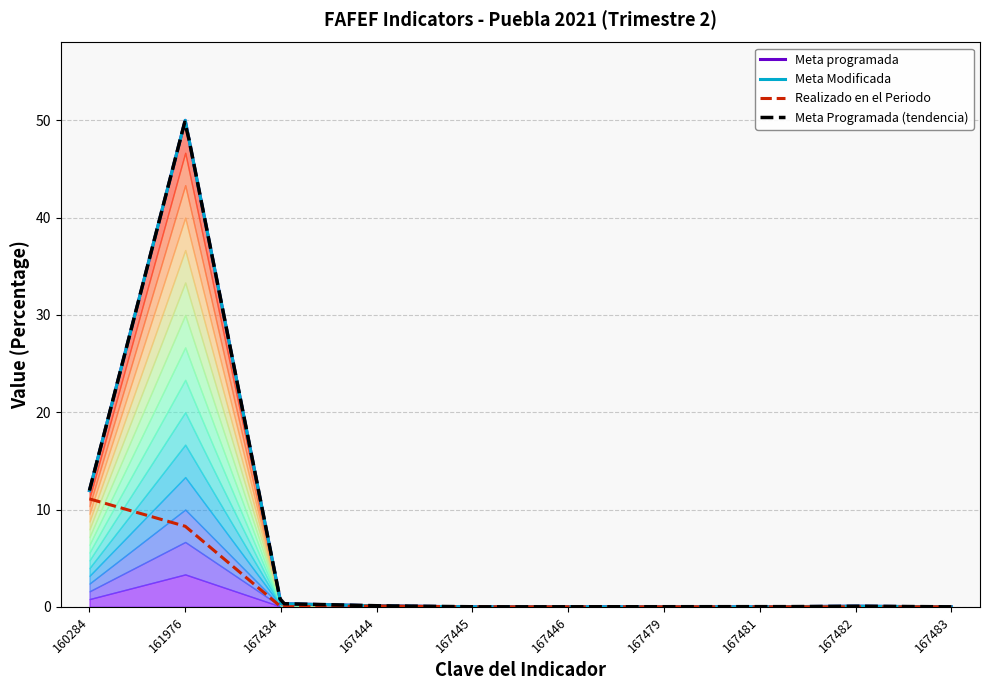

Where is the first local minimum for Meta programada?

167445